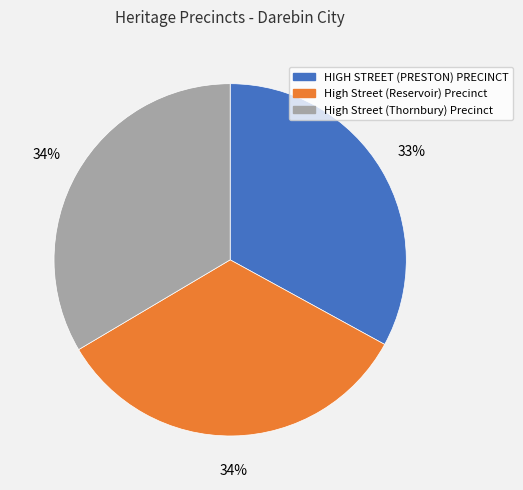

What percentage is the High Street (Reservoir) Precinct slice, to the nearest percent?

34%